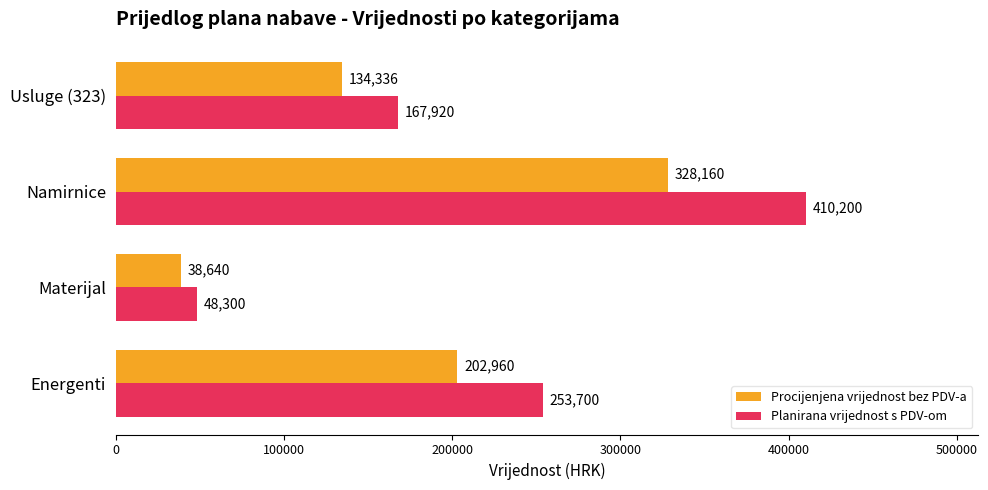

How many Planirana vrijednost s PDV-om values are between 167920 and 410200?

3